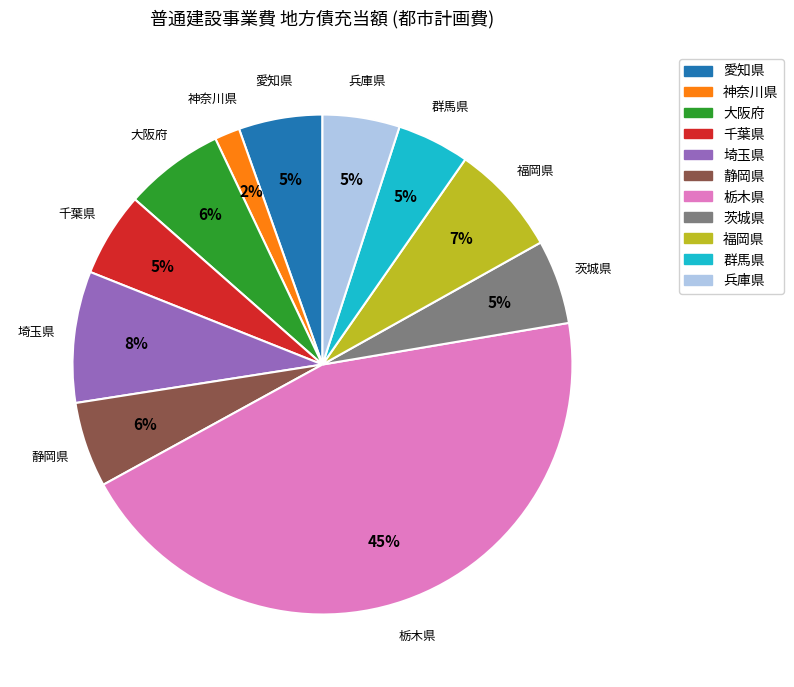

Count the number of slices in the pie.

11